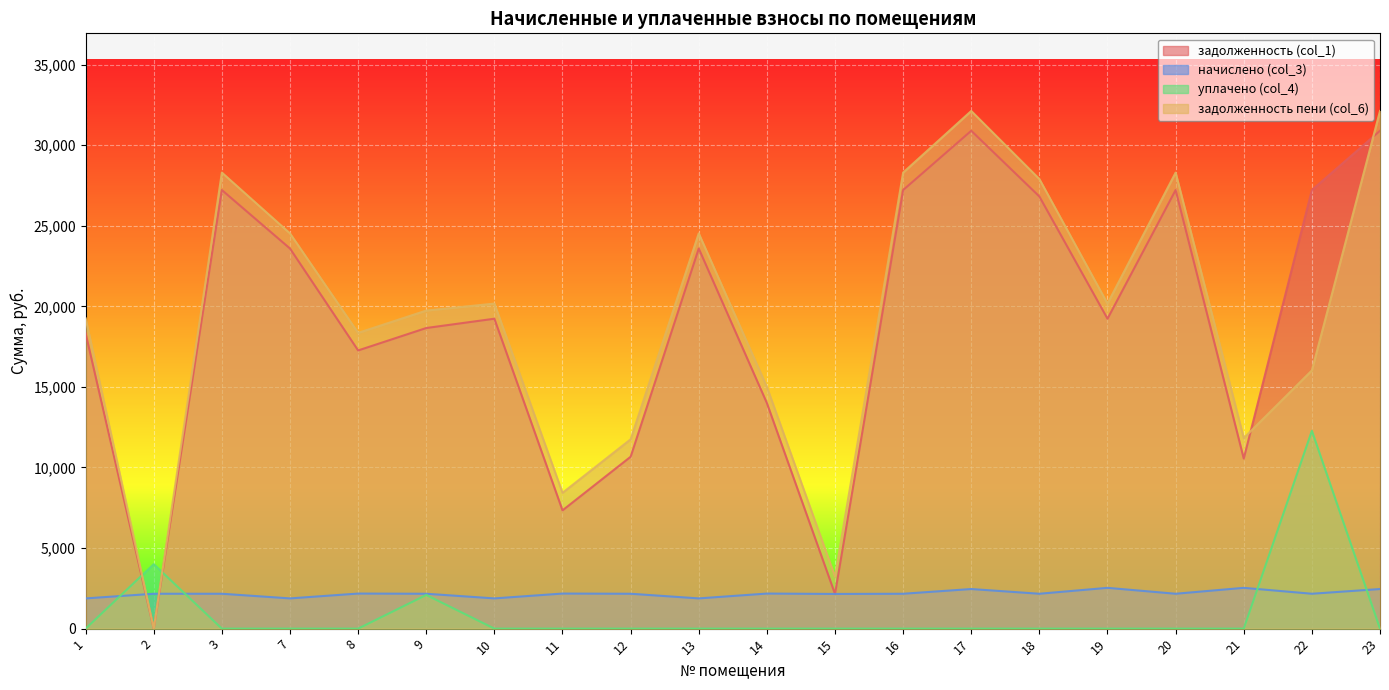

Rank the categories by начислено (col_3) value from lowest to highest.

1, 7, 10, 13, 15, 2, 3, 9, 12, 16, 18, 20, 22, 8, 11, 14, 17, 23, 19, 21